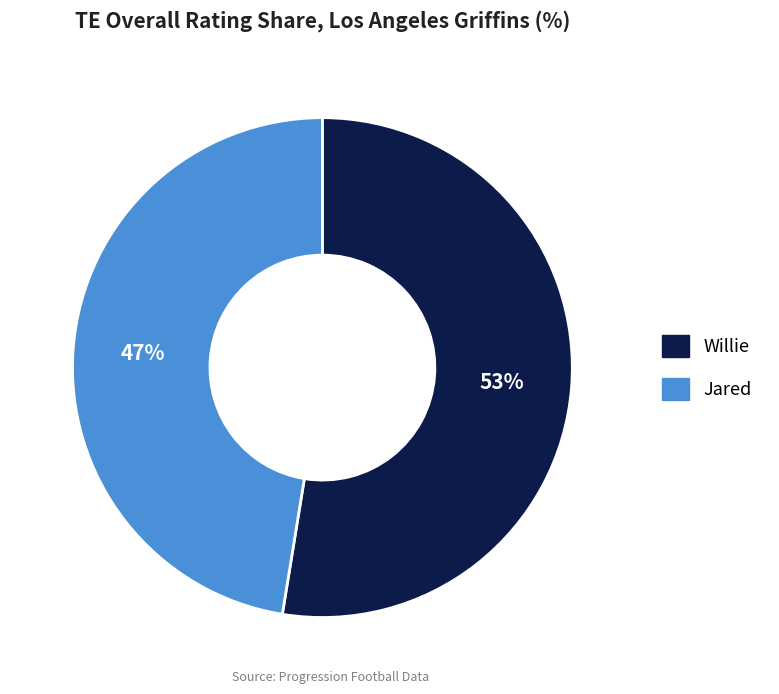

How many slices are in this pie chart?

2